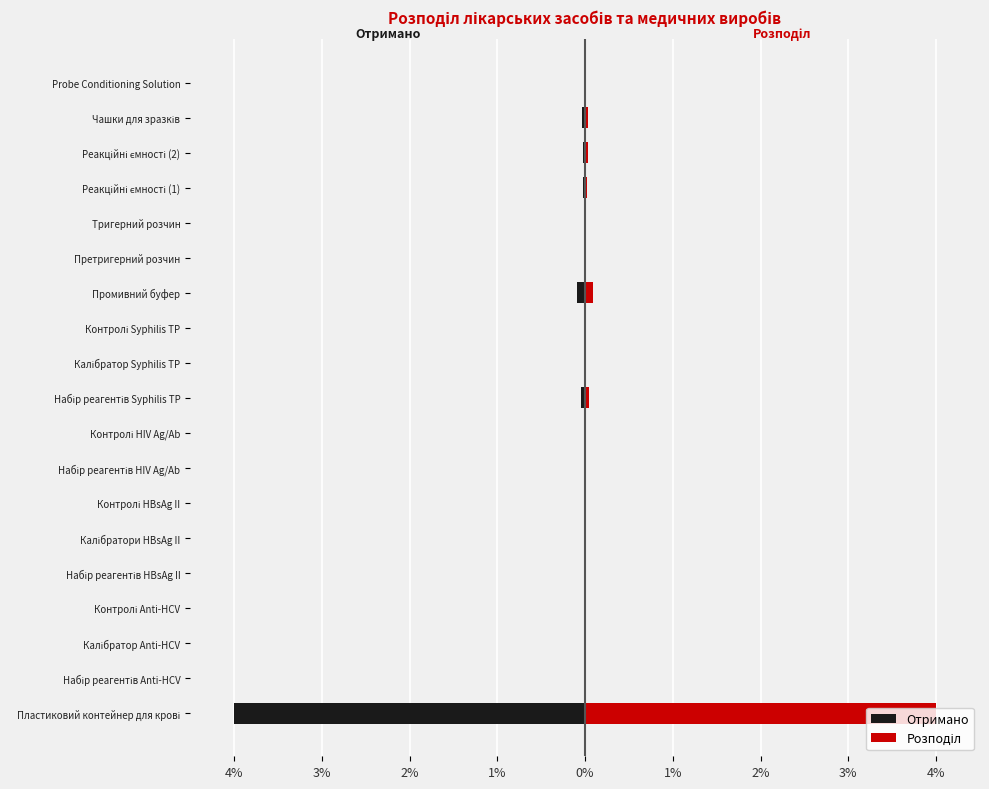

What is the greatest value displayed?

4.0